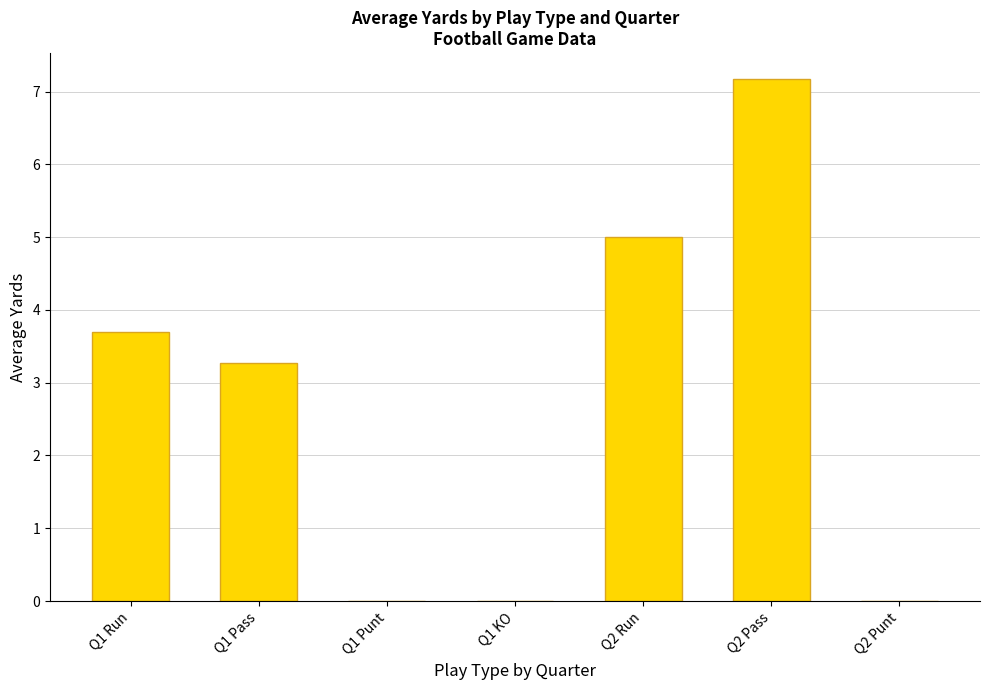

Count the number of categories in the chart.

7